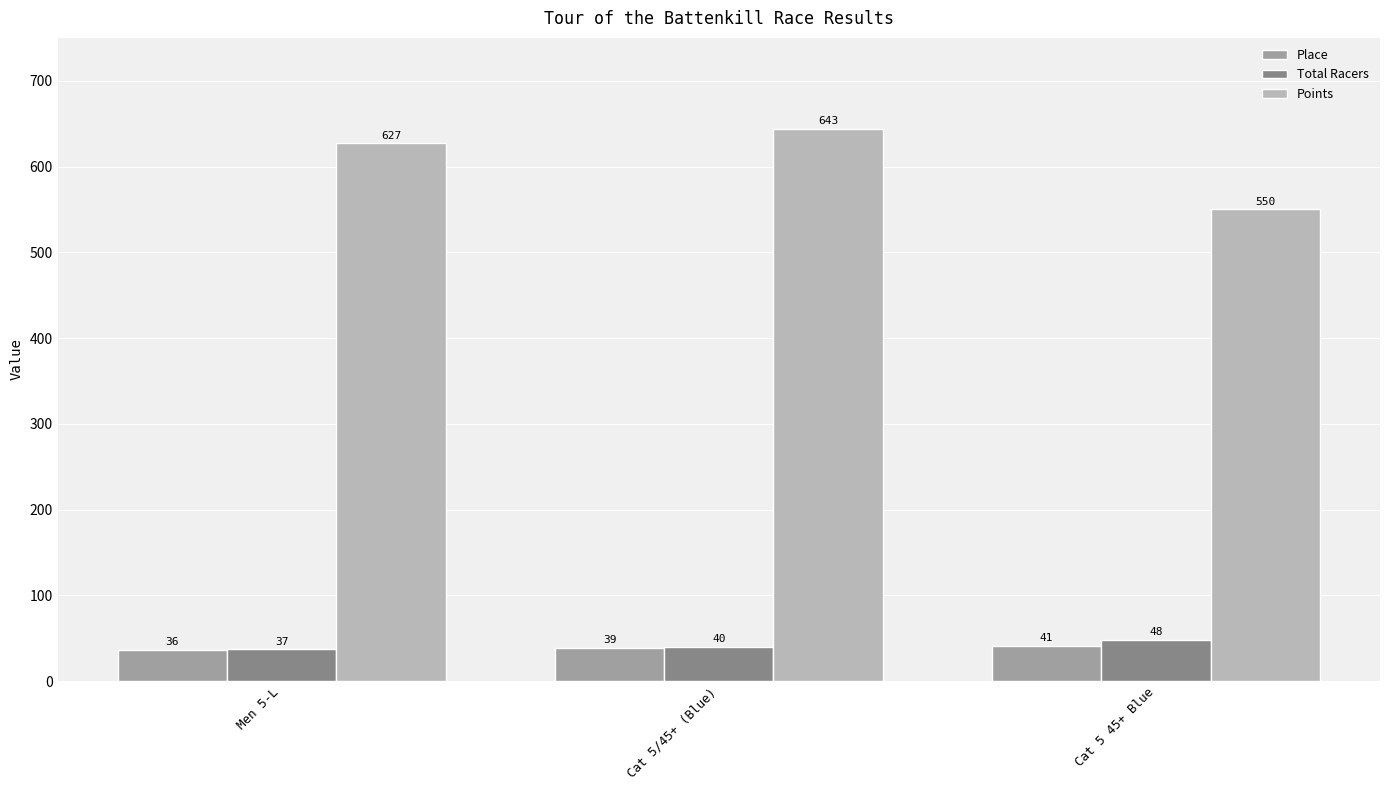

What is the minimum value for Place?

36.0